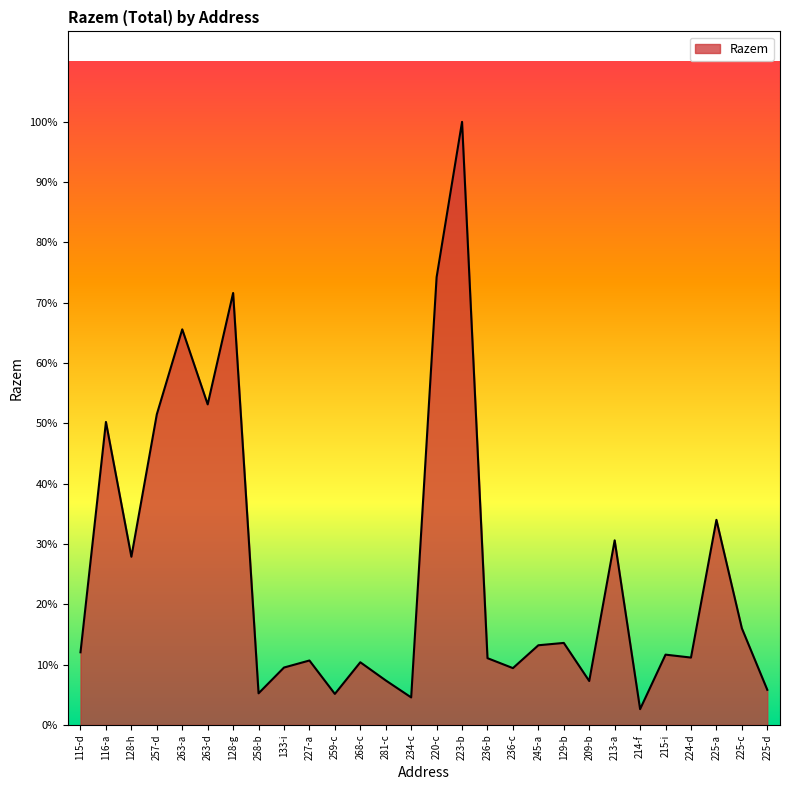

True or false: there are more than 1 points higher than both neighbors.

True